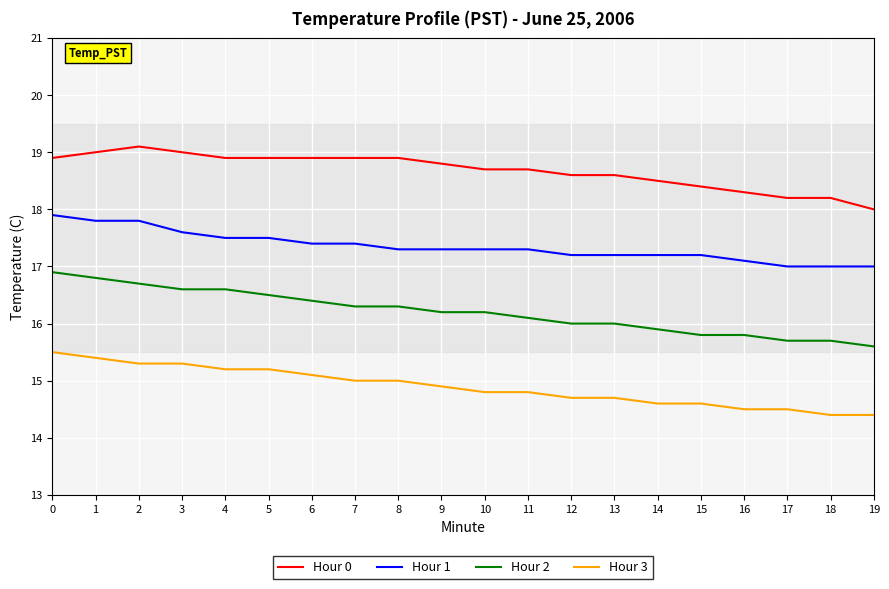

True or false: Hour 2 and Hour 3 intersect in this chart.

False